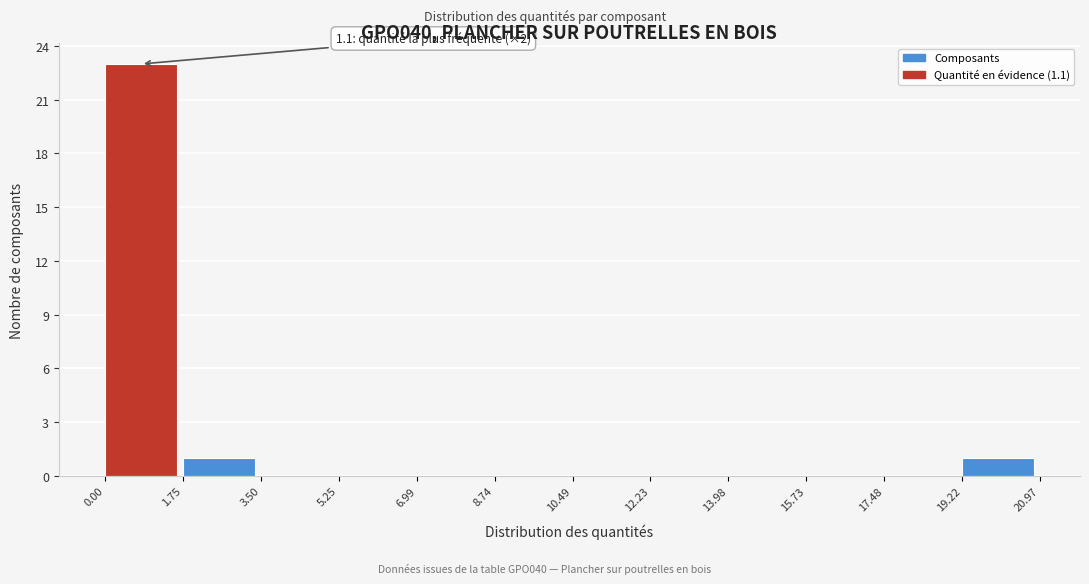

Which range on the x-axis has the tallest bar?

0.00 to 1.75